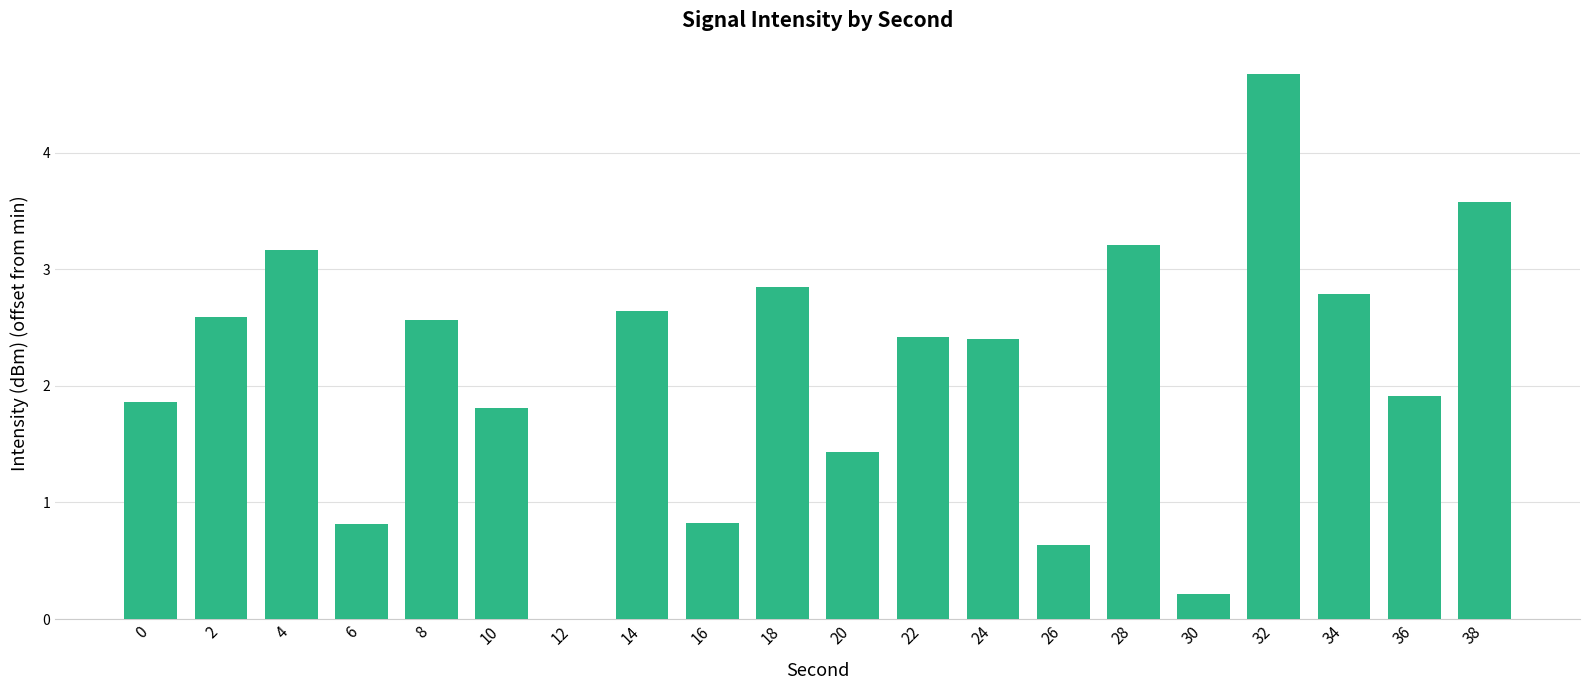

What is the sum of the values at 24 and 30?

2.6